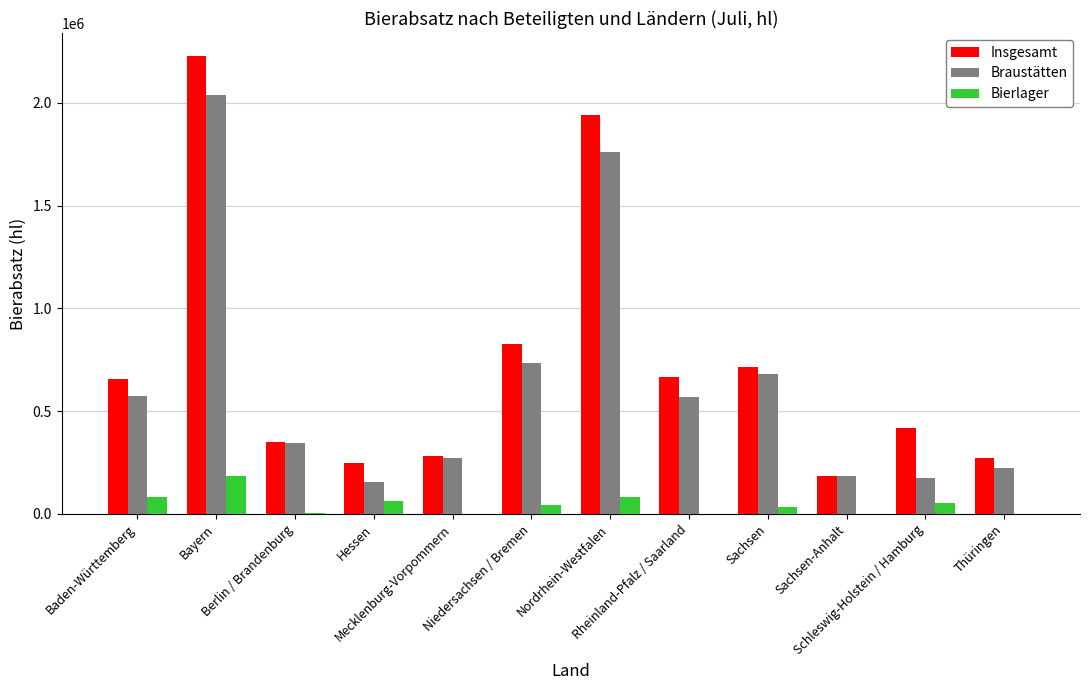

How many categories are shown in the chart?

12